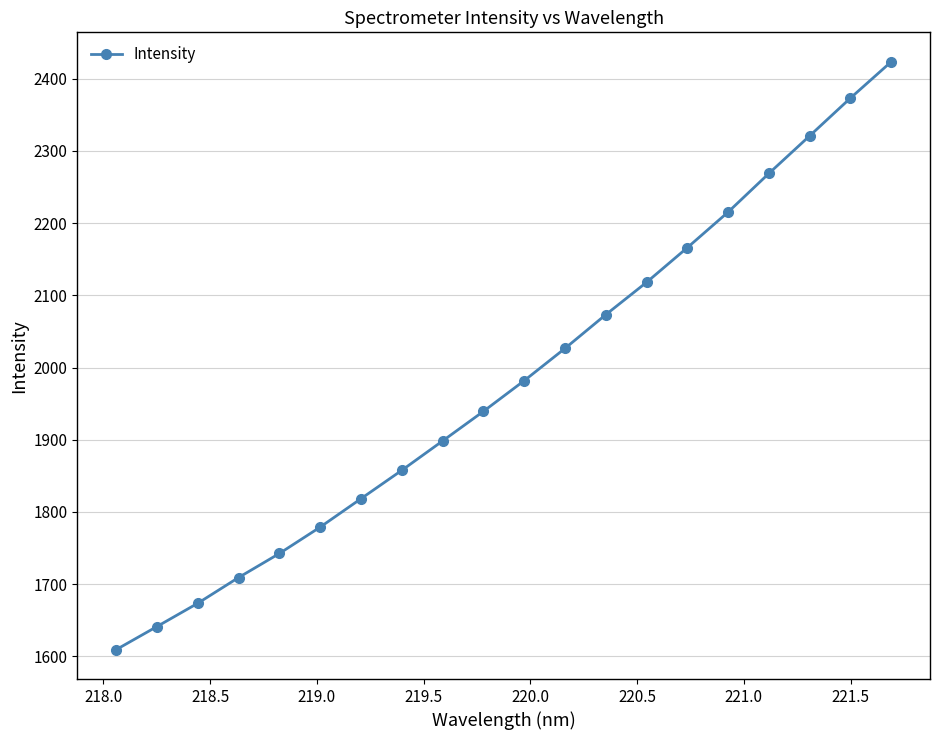

True or false: the data has more than 0 interior local peaks.

False